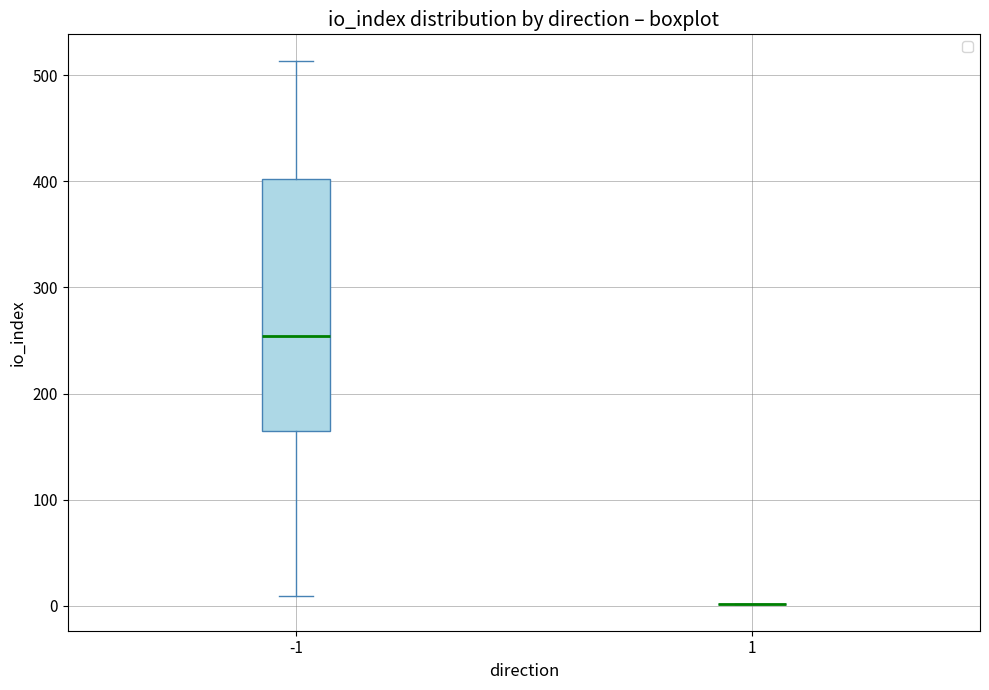

Reading left to right, transcribe this box plot: for each box, give where its median line is, the range the box spans, and where its two whiskers end, as read against the y-axis. The values are not printed on the chart, so give them approximately, as read against the axis.

-1: median 250, box 160 to 400, whiskers 10 to 510
1: box collapsed to a line at 0, whiskers 0 to 0